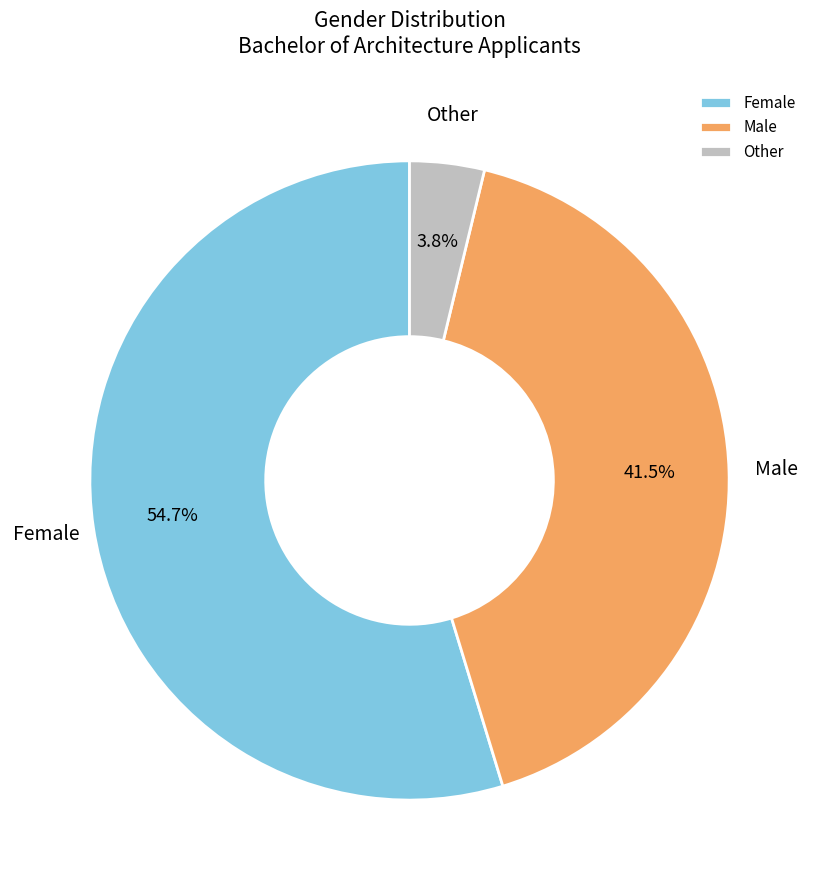

What percentage do Male and Other together represent?

45.3%